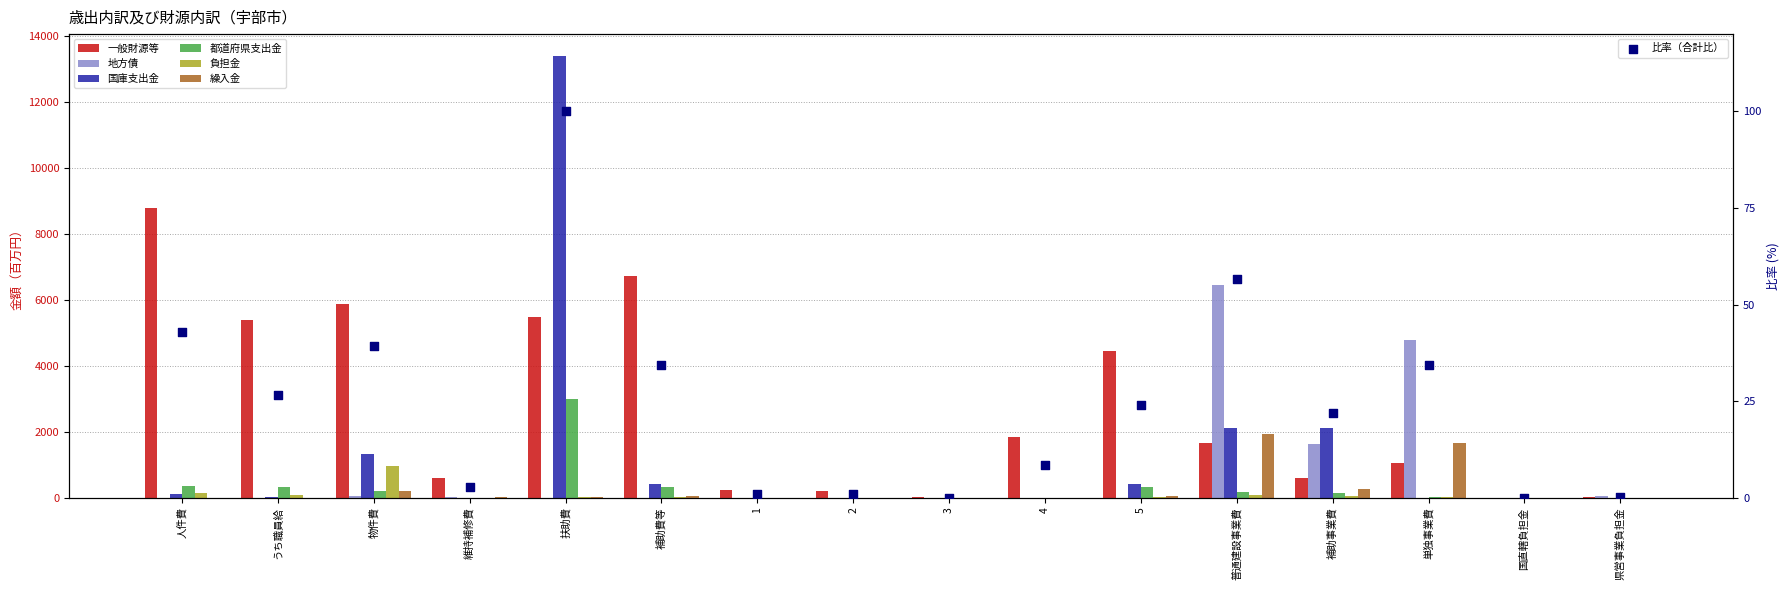

Which series reaches the minimum Y coordinate?

一般財源等